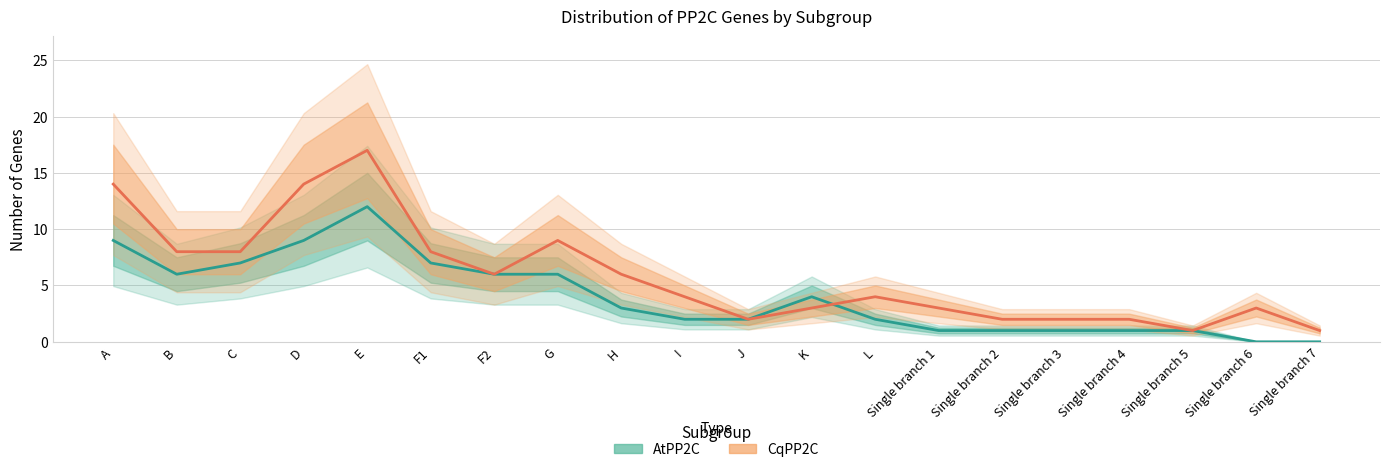

Is the value of AtPP2C at Single branch 4 greater than the value of CqPP2C at Single branch 4?

No